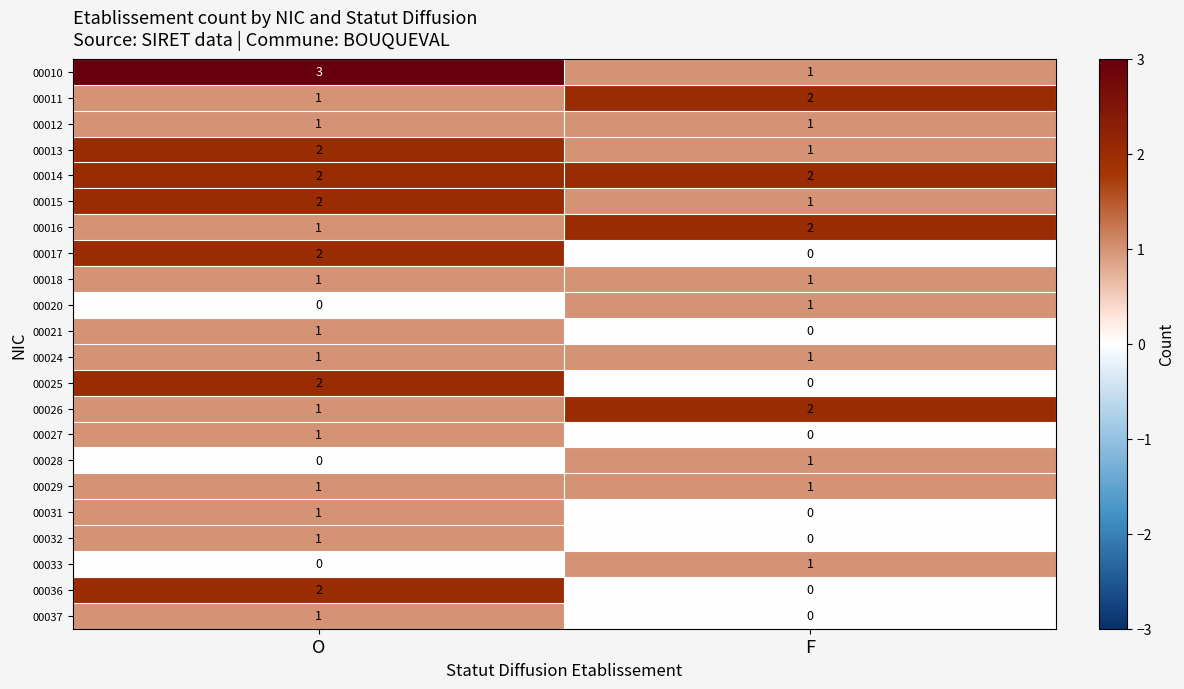

What is the total value across all series at O?

27